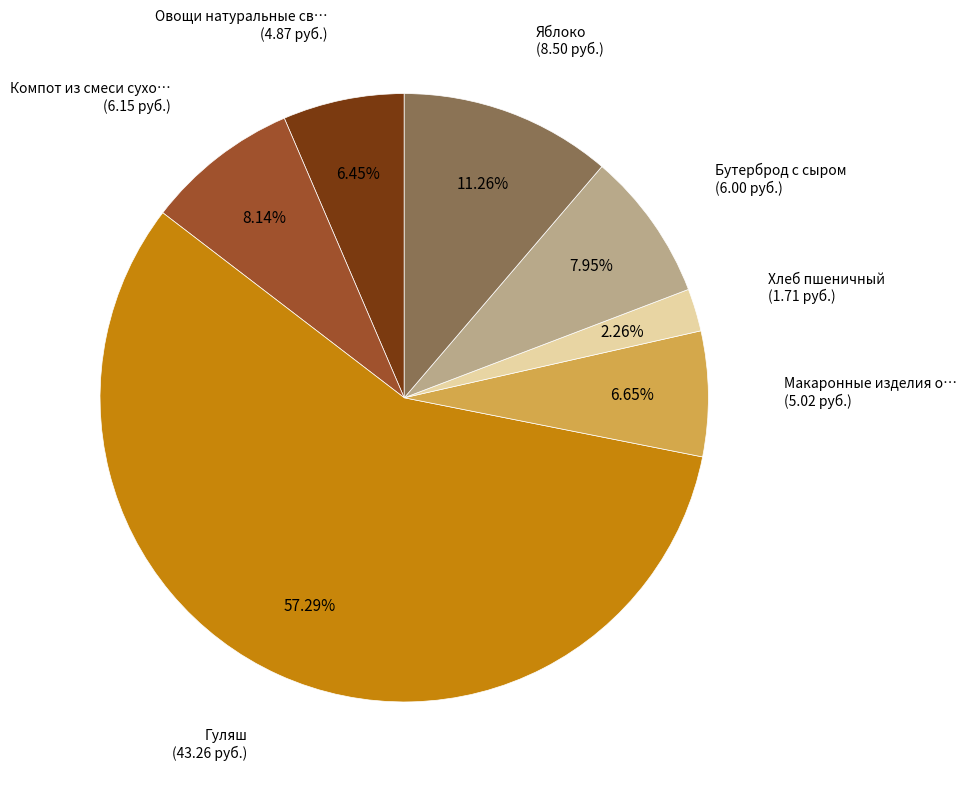

Is there any slice that represents more than half of the pie?

Yes